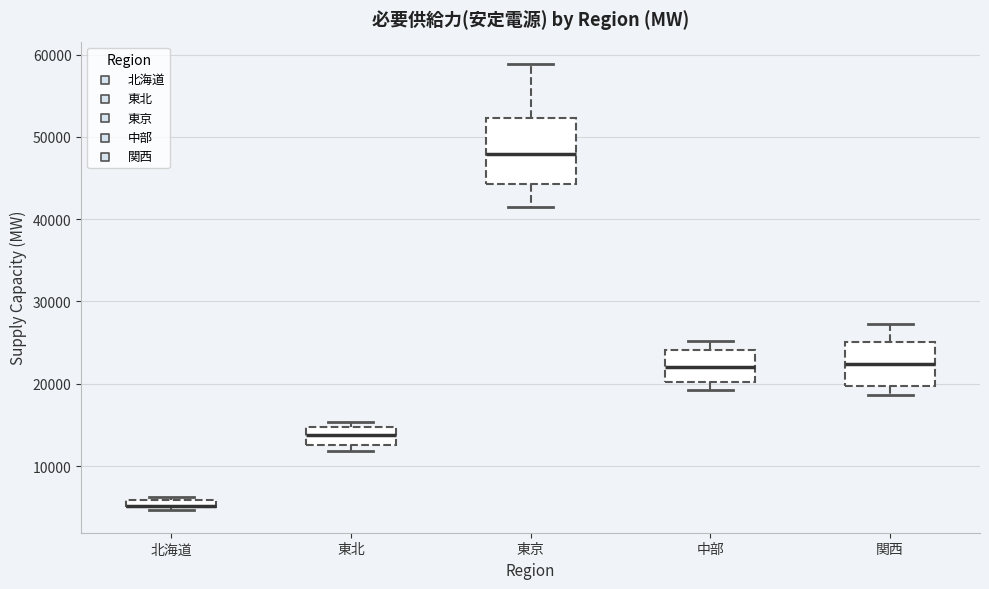

Which box is the tallest, from its lower edge to its upper edge?

東京